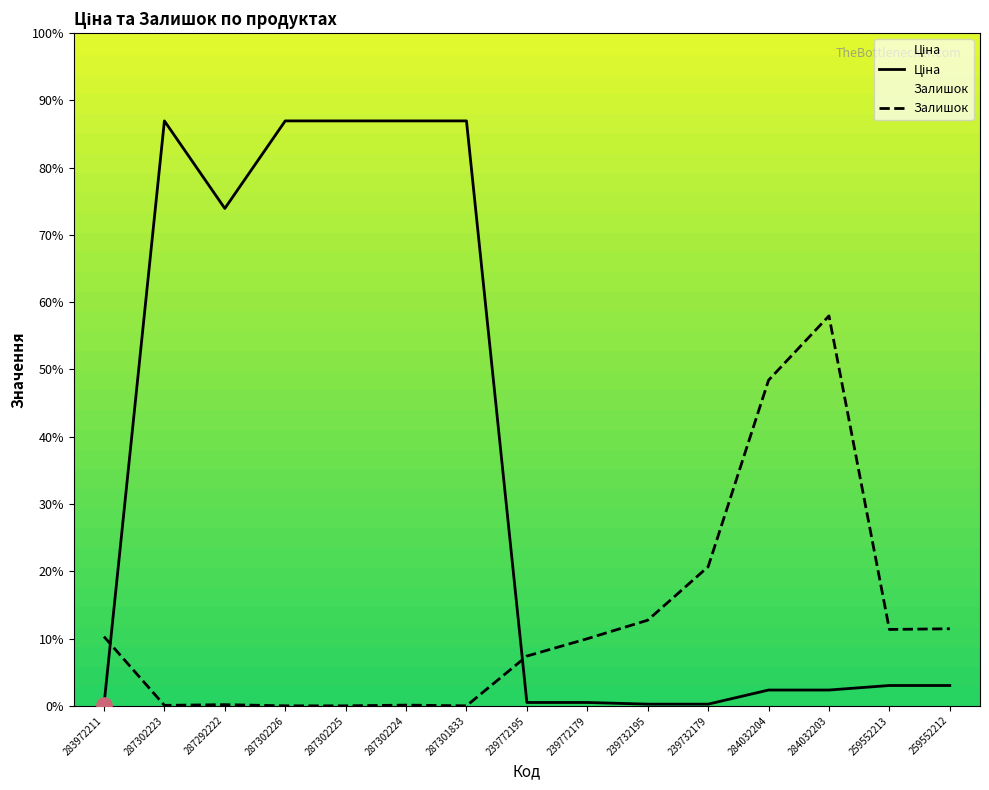

Which series has the largest total across all categories?

Ціна